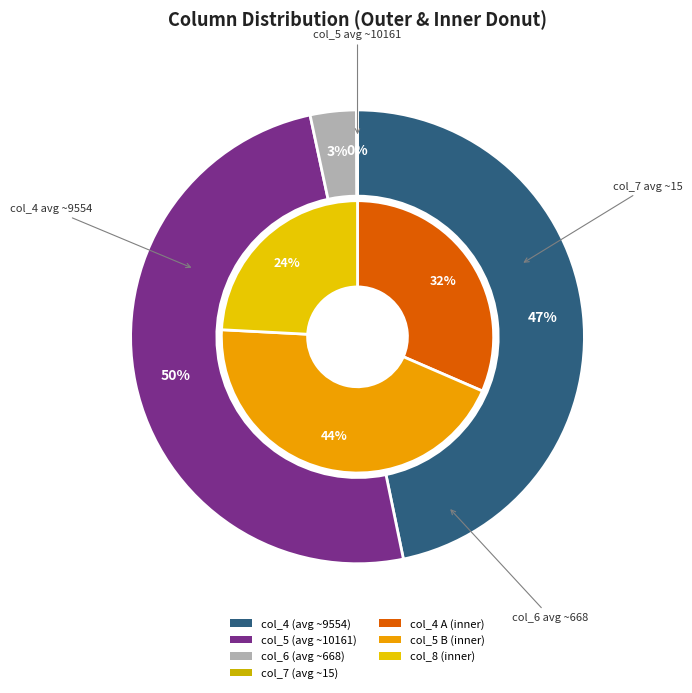

Which series changed the most between 3 and 6?

col_4